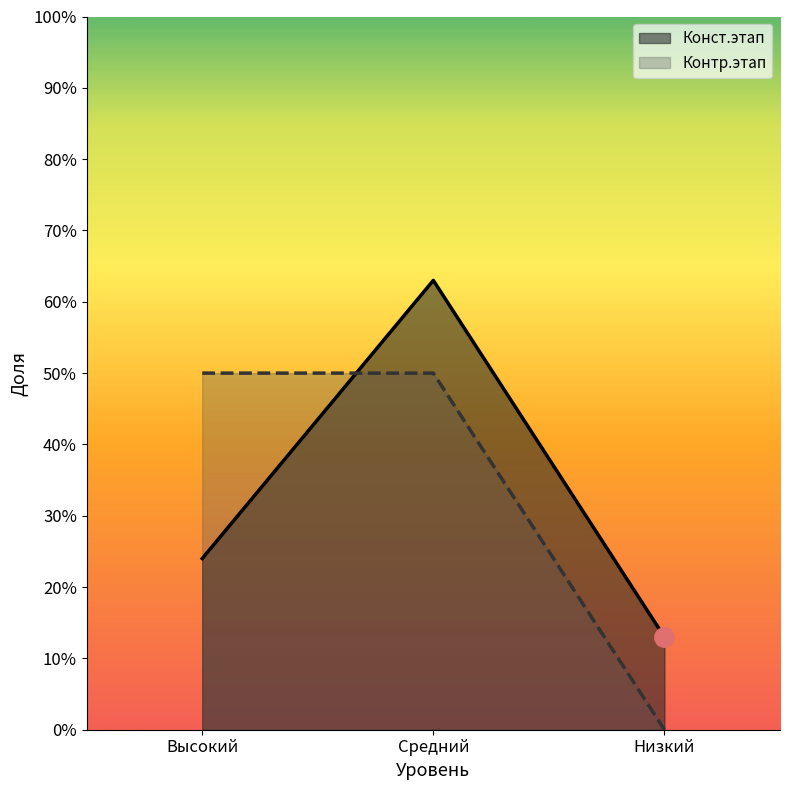

List the labels in order of Конст.этап value, smallest first.

Низкий, Высокий, Средний